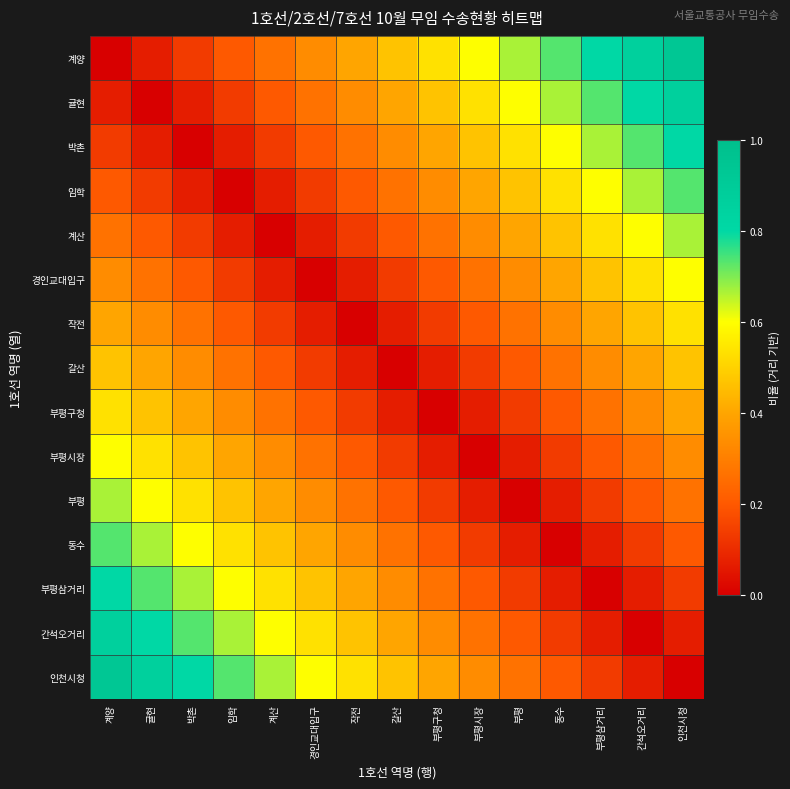

What is the difference between the highest and lowest values at 동수?

0.7